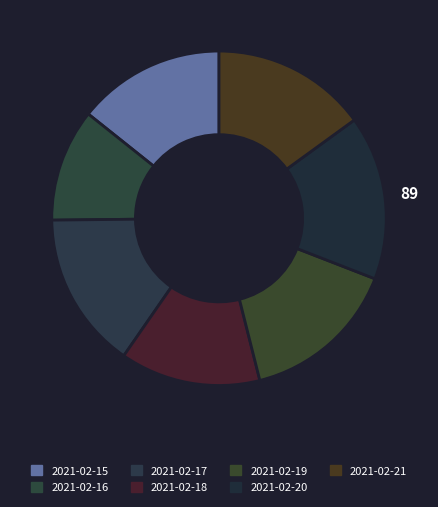

To the nearest percent, what percentage of the pie is 2021-02-15?

14%